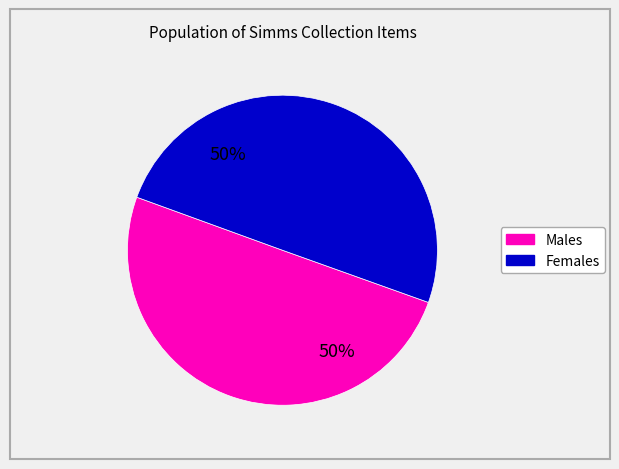

To the nearest percent, what is the average slice percentage?

50%